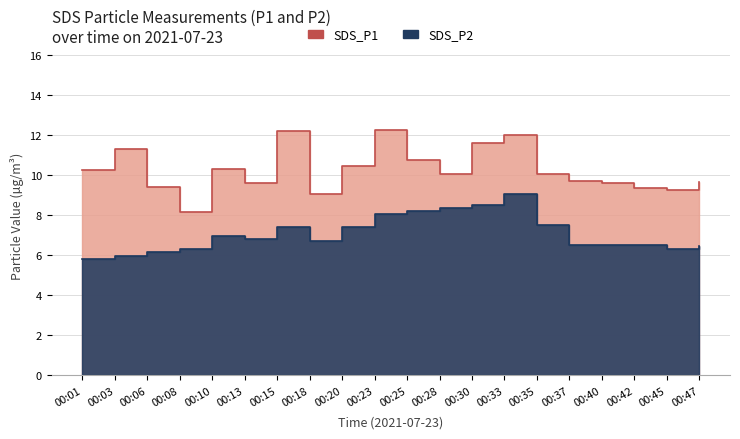

What is the sum of all SDS_P2 values?

141.7